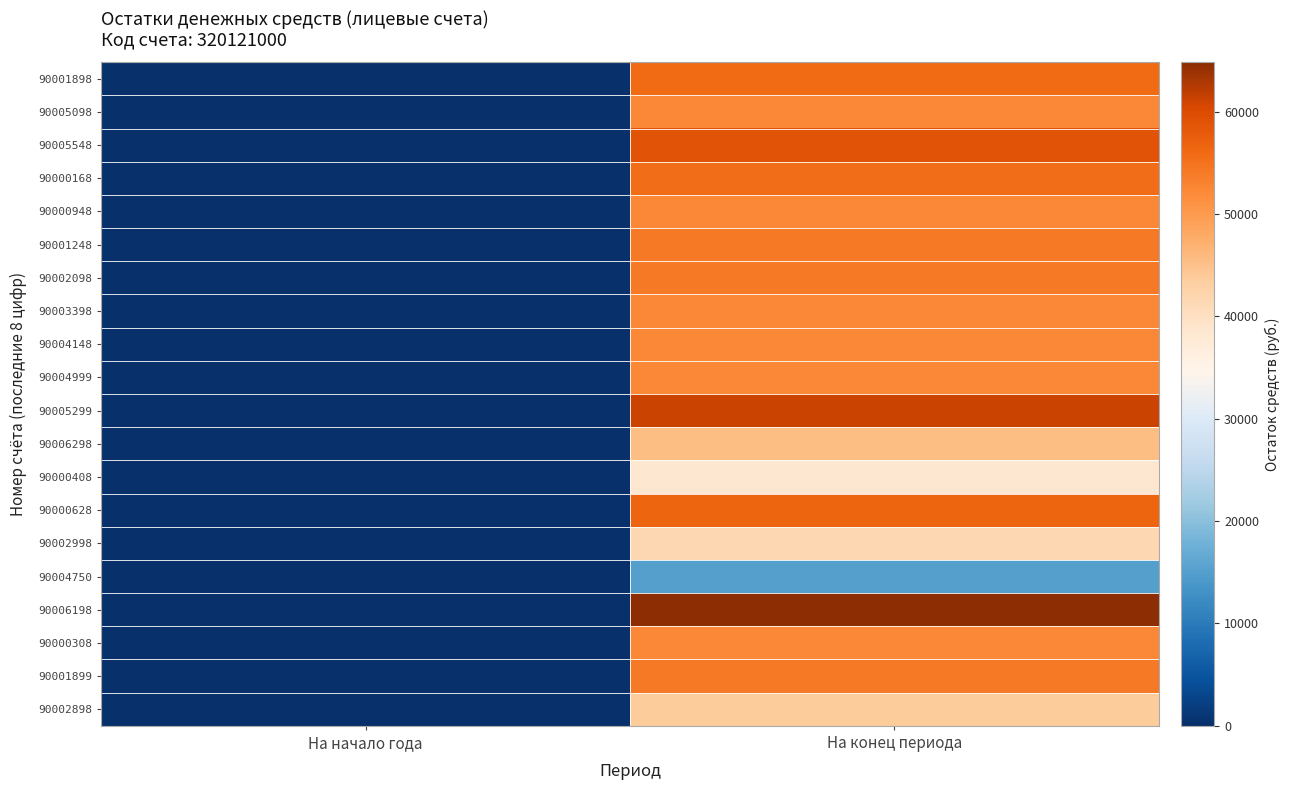

How many data points does each series have?

2